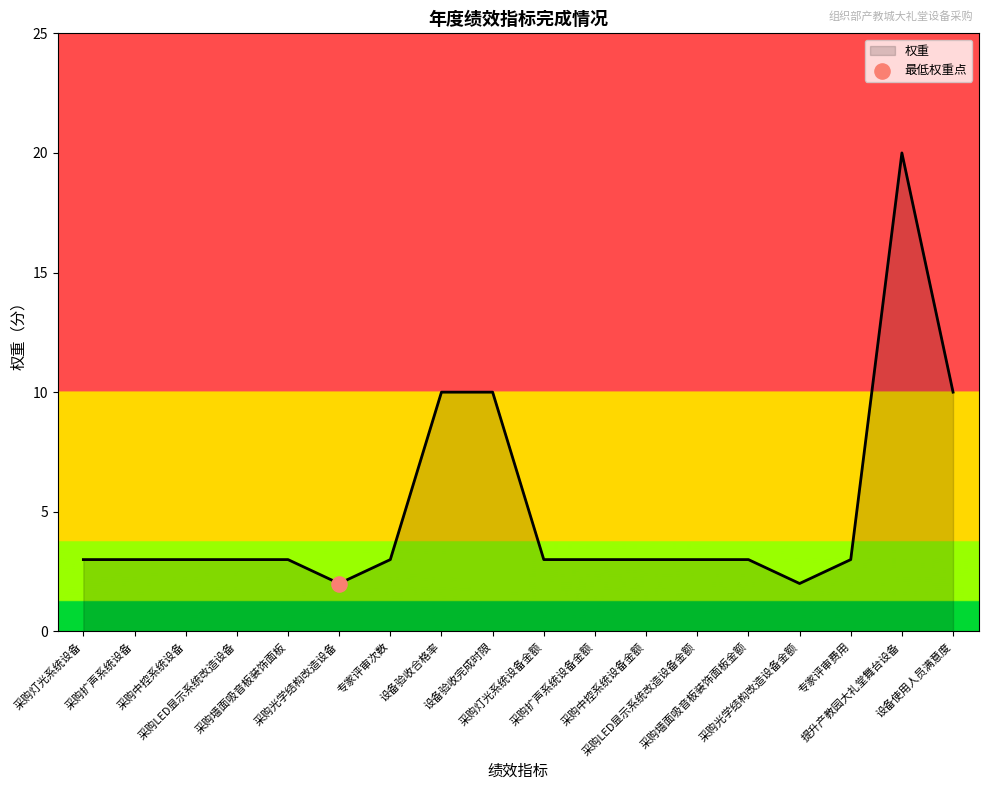

What is the change in value from 设备验收完成时限 to 采购光学结构改造设备金额?

-8